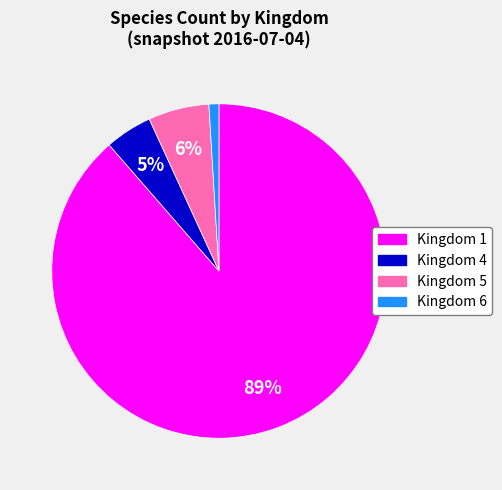

The Kingdom 1 slice represents 83% of the pie. True or false?

False